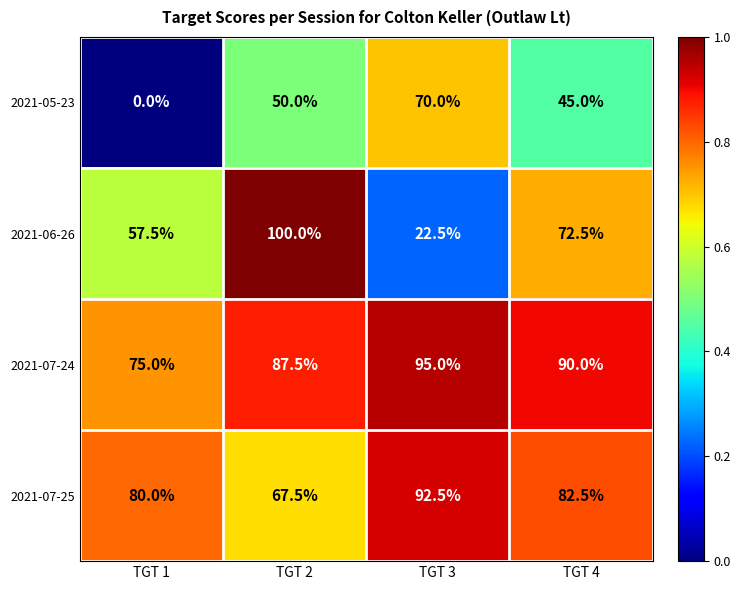

Between TGT 1 and TGT 3, which series saw the biggest shift?

2021-05-23